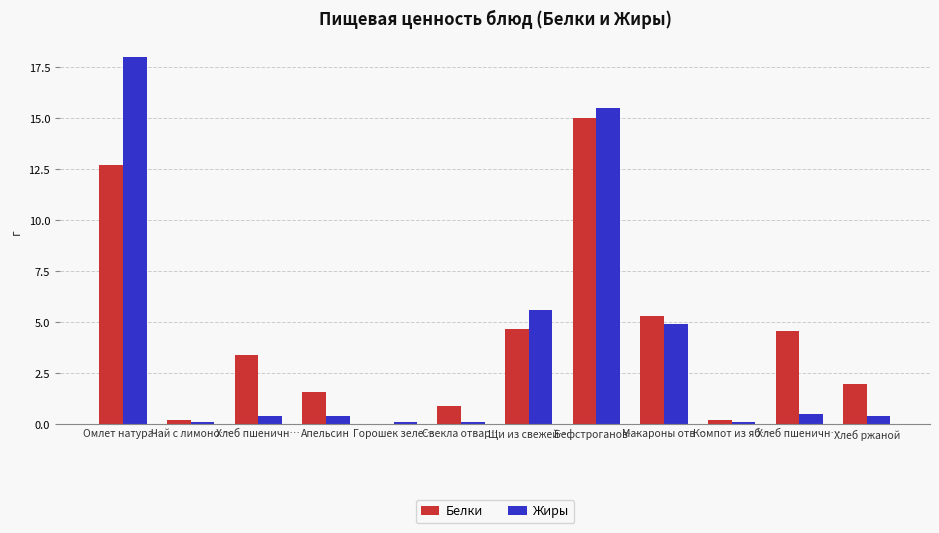

What is the difference between the second highest and second lowest values in the Белки series?

12.5